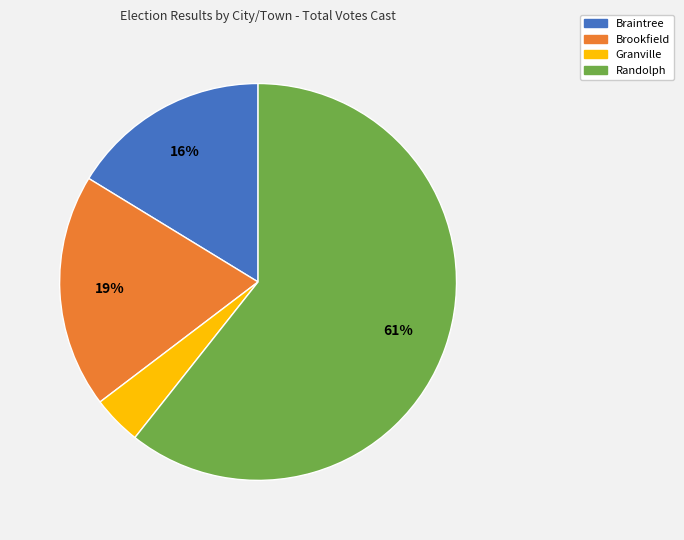

Which has a higher value, Granville or Randolph?

Randolph